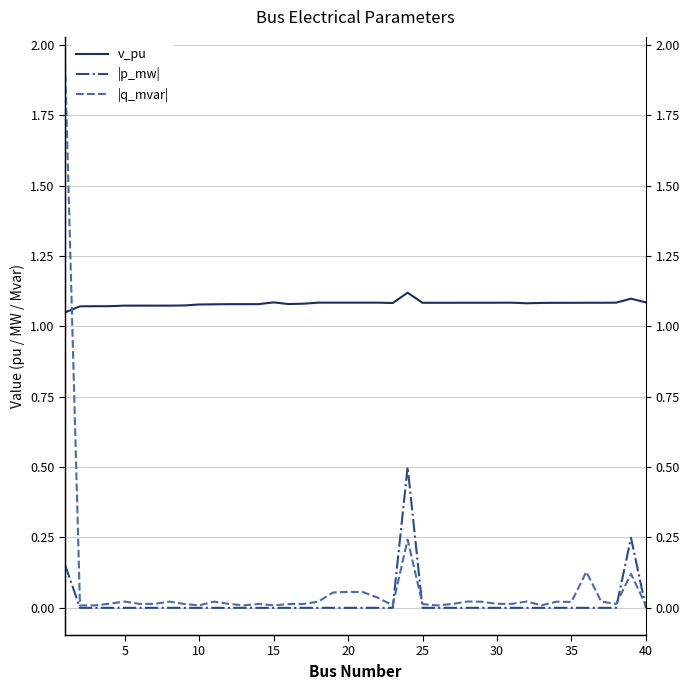

The |p_mw| series shows 0.0 at 26. True or false?

False